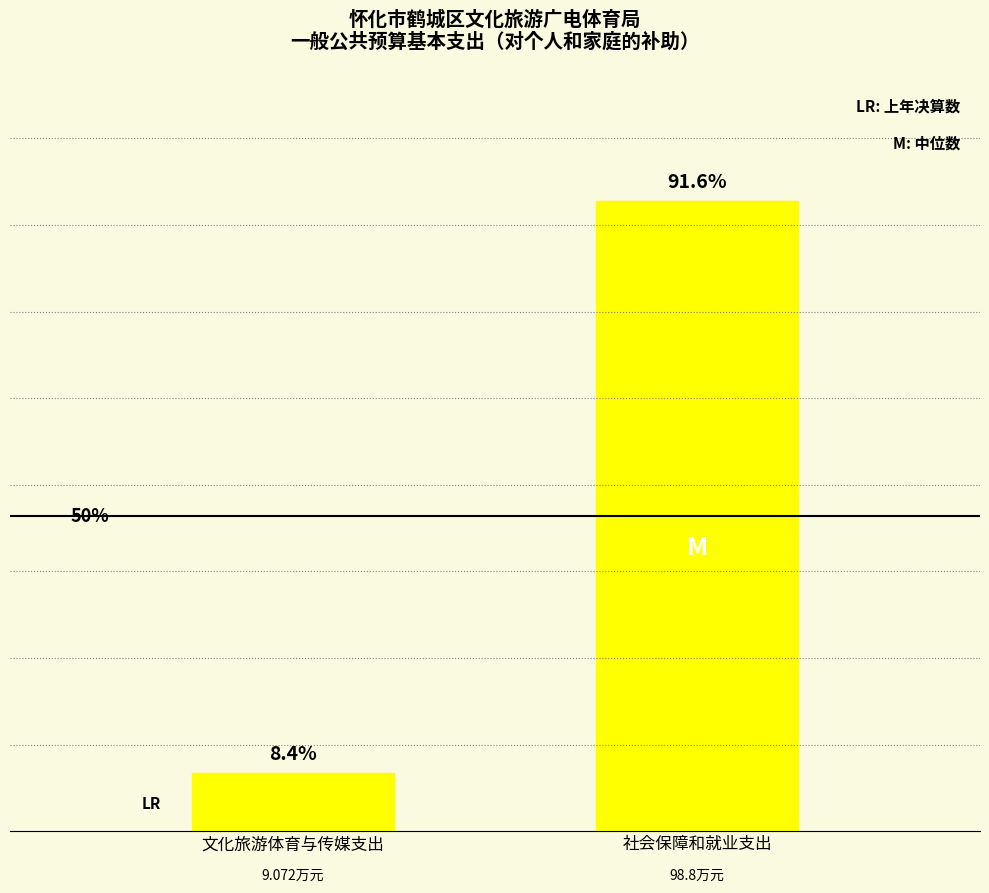

Reading left to right, extract all data points from this chart.

9.1	98.8